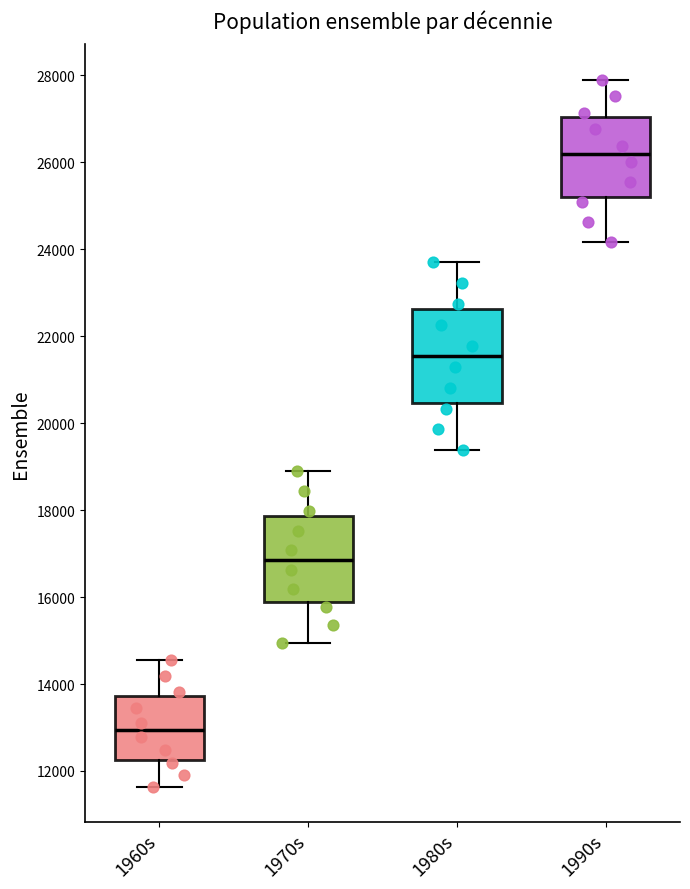

Reading left to right, transcribe this box plot: for each box, give where its median line is, the range the box spans, and where its two whiskers end, as read against the y-axis. The values are not printed on the chart, so give them approximately, as read against the axis.

1960s: median 13000, box 12200 to 13800, whiskers 11600 to 14600
1970s: median 16800, box 15800 to 17800, whiskers 15000 to 19000
1980s: median 21600, box 20400 to 22600, whiskers 19400 to 23600
1990s: median 26200, box 25200 to 27000, whiskers 24200 to 27800